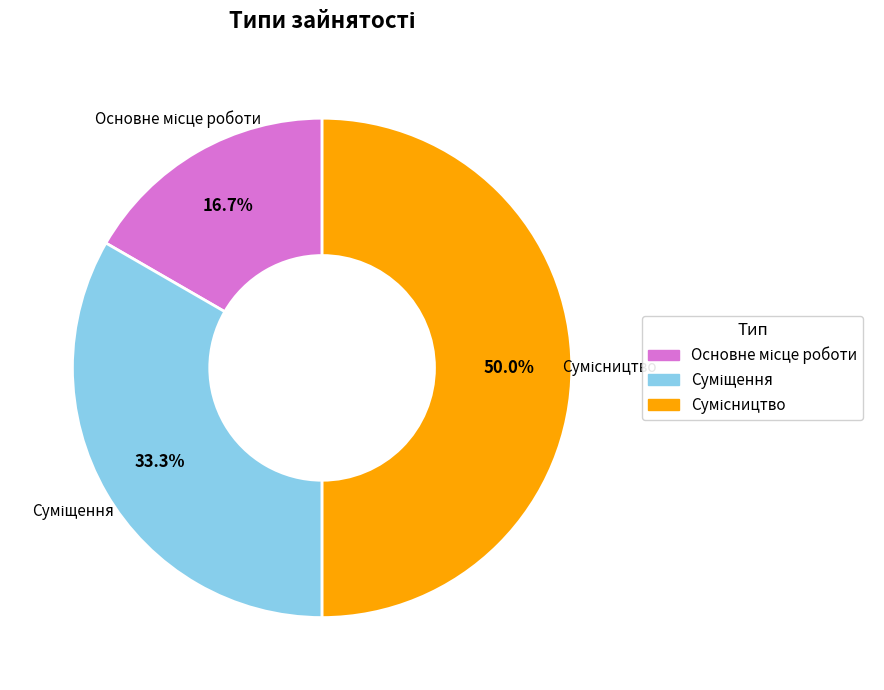

To the nearest percent, what portion does Основне місце роботи represent?

17%